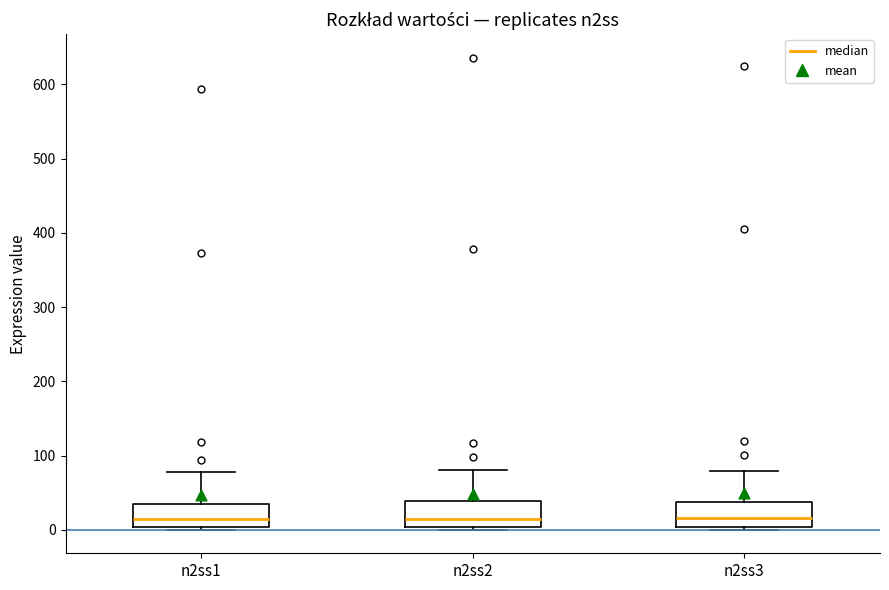

Where is the upper edge of the box for n2ss2 on the y-axis? The values are not printed on the chart, so give them approximately, as read against the axis.

40